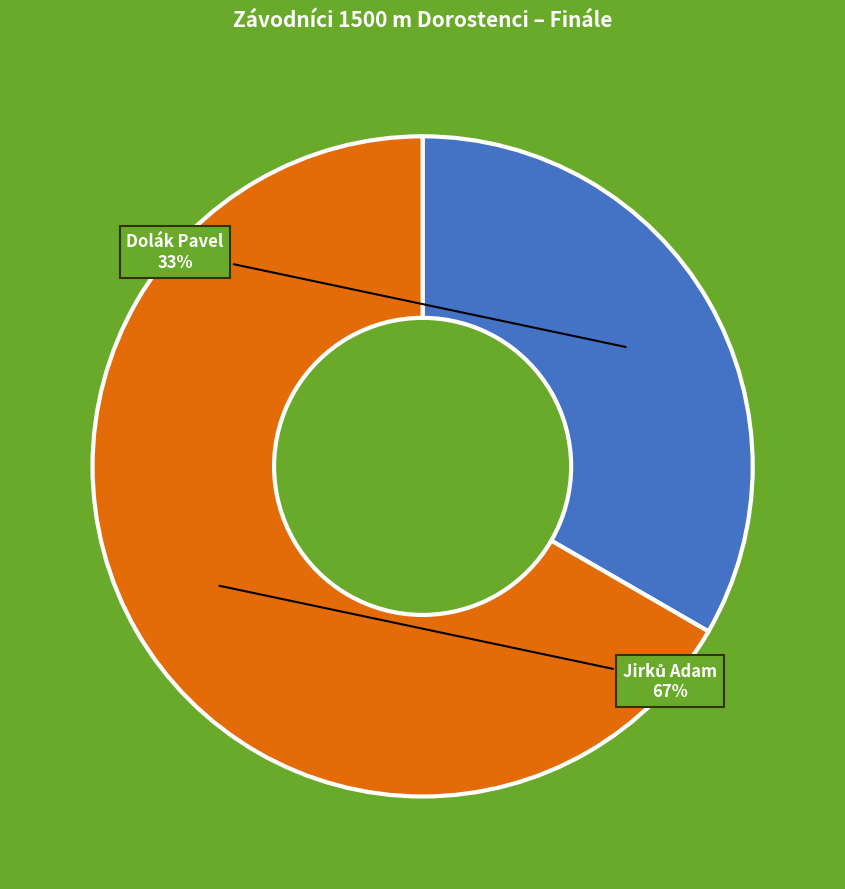

Does any single category account for the majority?

Yes